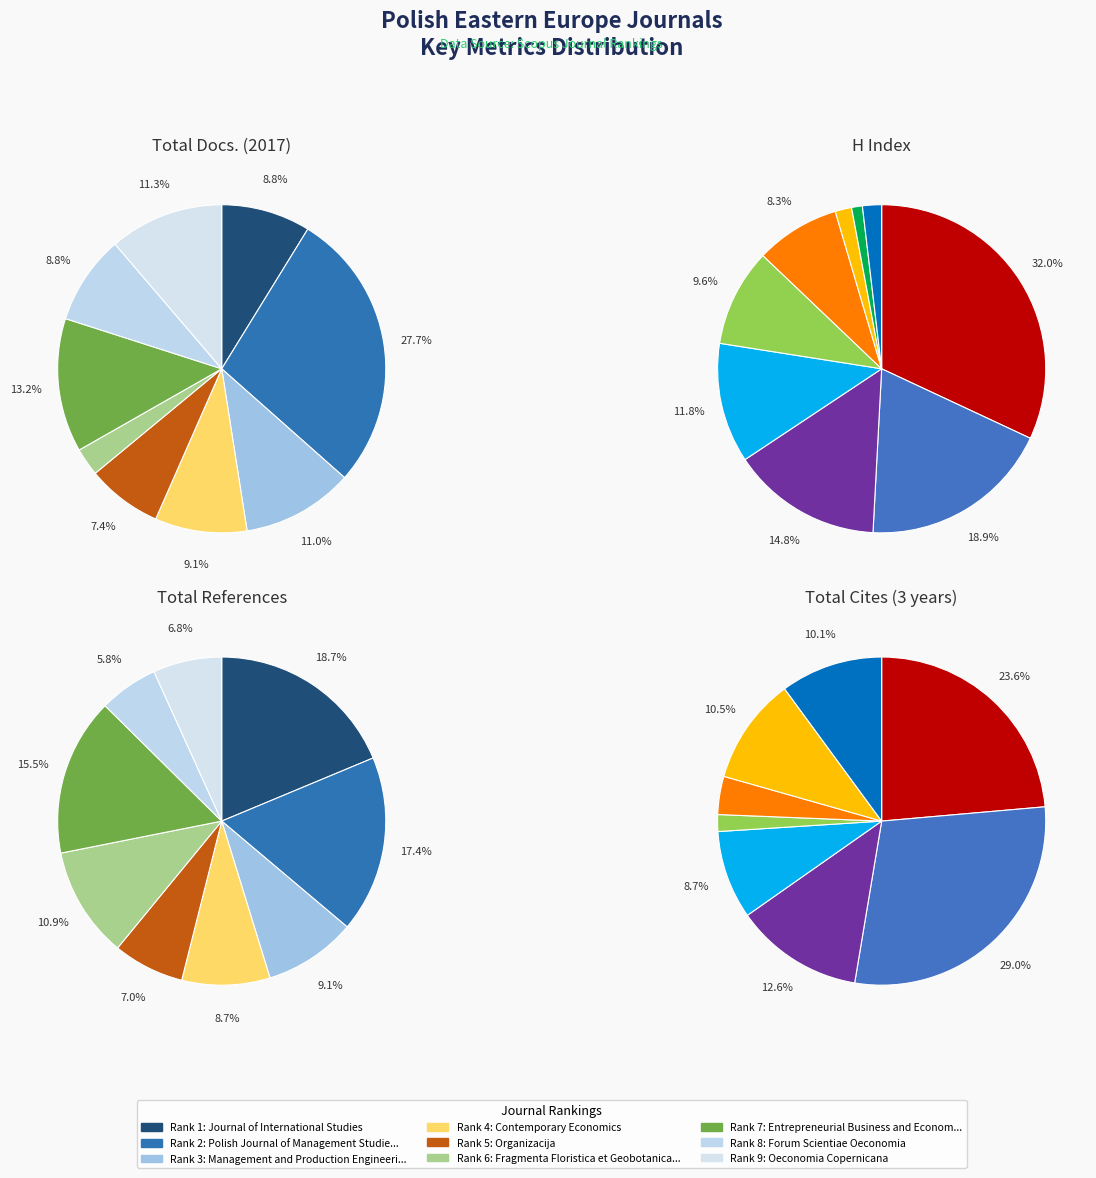

Rank the categories by Total Refs. value from lowest to highest.

Forum Scientiae Oeconomia, Oeconomia Copernicana, Organizacija, Contemporary Economics, Management and Production Engineering Review, Fragmenta Floristica et Geobotanica Polonica, Entrepreneurial Business and Economics Review, Polish Journal of Management Studies, Journal of International Studies